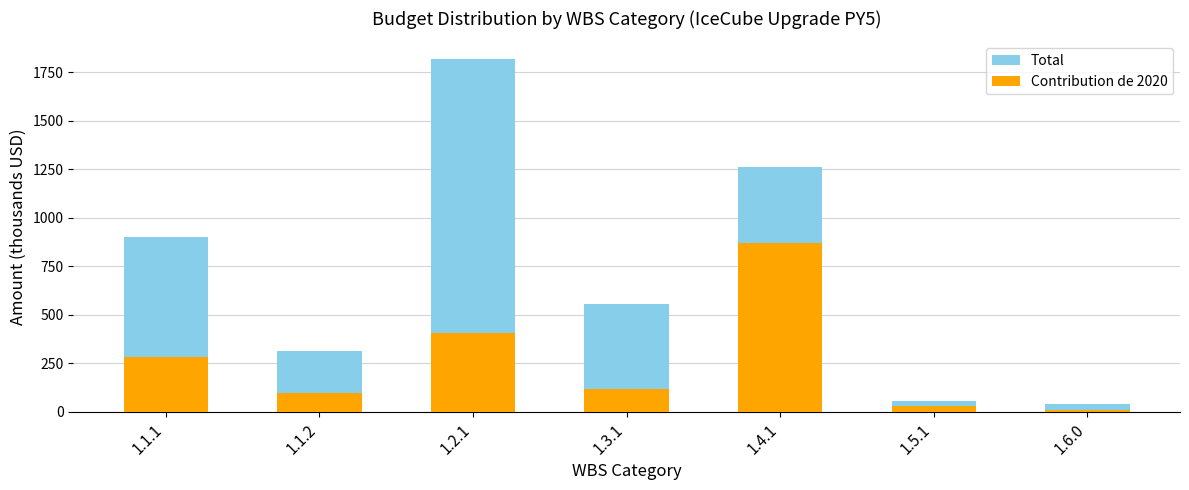

Read the Total value at 1.1.2.

314.9